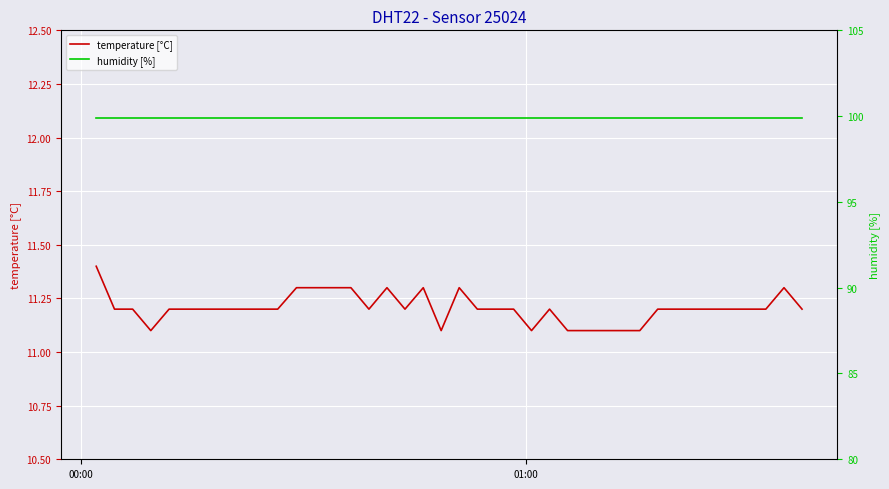

Reading left to right, extract all data points from this chart.

temperature [°C]: 11.4	11.2	11.2	11.1	11.2	11.2	11.2	11.2	11.2	11.2	11.2	11.3	11.3	11.3	11.3	11.2	11.3	11.2	11.3	11.1	11.3	11.2	11.2	11.2	11.1	11.2	11.1	11.1	11.1	11.1	11.1	11.2	11.2	11.2	11.2	11.2	11.2	11.2	11.3	11.2
humidity [%]: 99.9	99.9	99.9	99.9	99.9	99.9	99.9	99.9	99.9	99.9	99.9	99.9	99.9	99.9	99.9	99.9	99.9	99.9	99.9	99.9	99.9	99.9	99.9	99.9	99.9	99.9	99.9	99.9	99.9	99.9	99.9	99.9	99.9	99.9	99.9	99.9	99.9	99.9	99.9	99.9